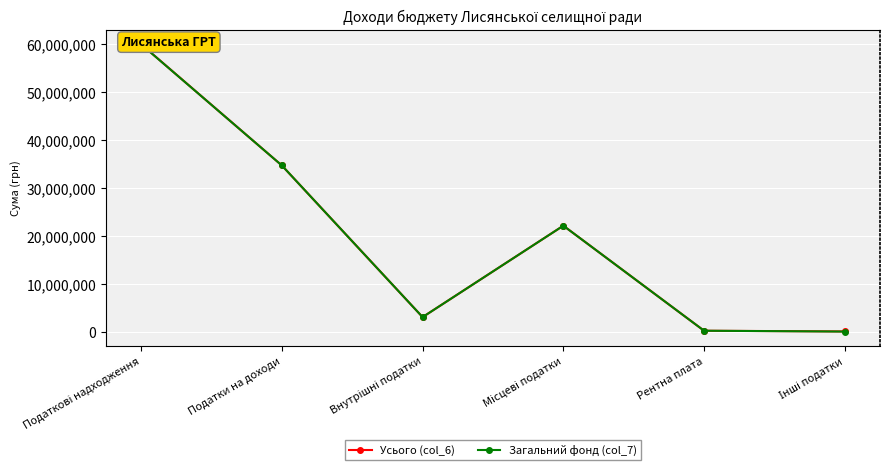

List the series in order of their overall mean, lowest first.

Загальний фонд (col_7), Усього (col_6)